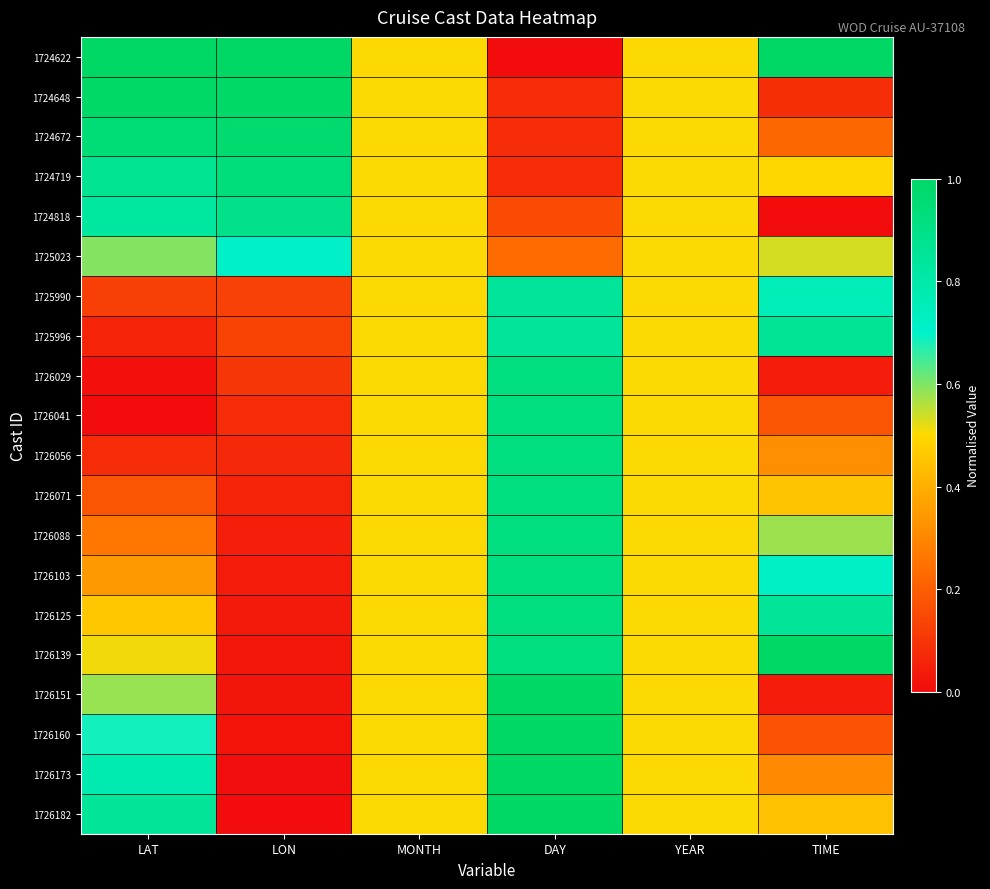

Rank the series at TIME from lowest to highest value.

1724818, 1726151, 1726029, 1724648, 1726160, 1726041, 1724672, 1726173, 1726056, 1726182, 1726071, 1724719, 1725023, 1726088, 1726103, 1725990, 1726125, 1725996, 1724622, 1726139